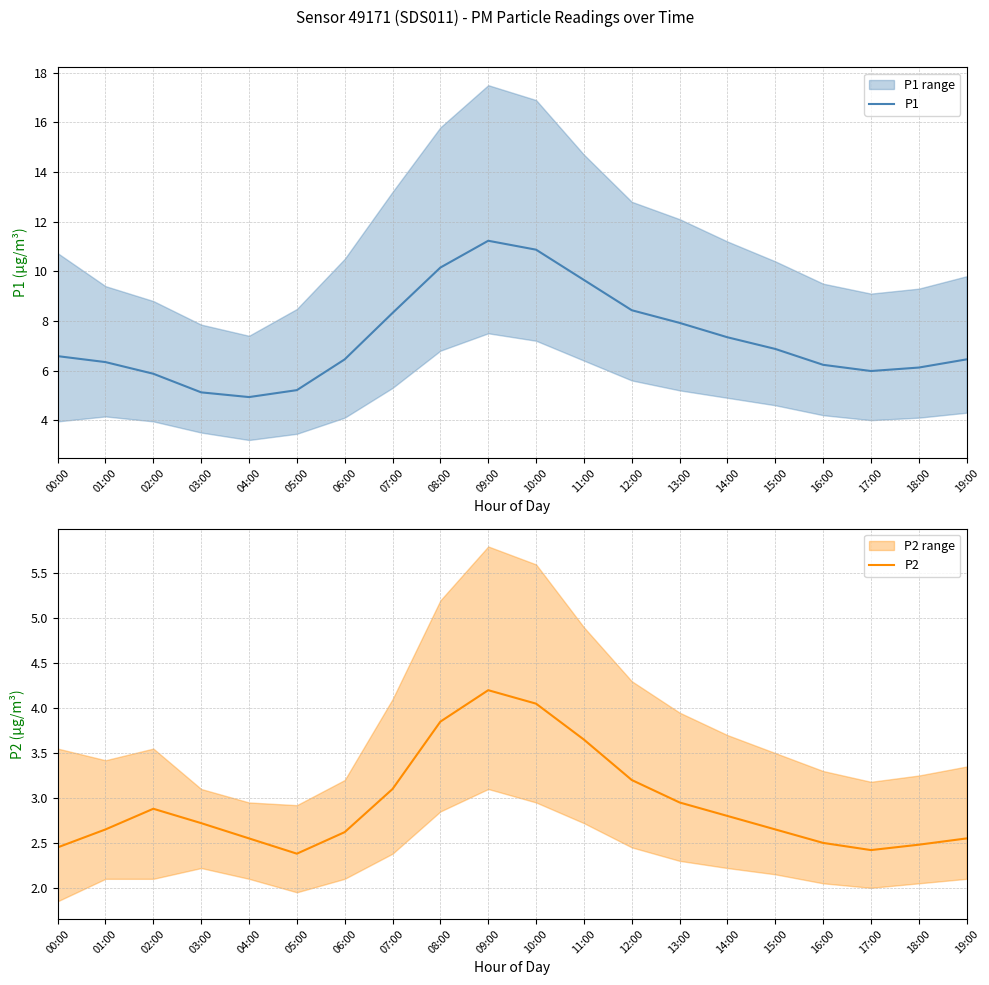

Which series has the largest total across all categories?

P1